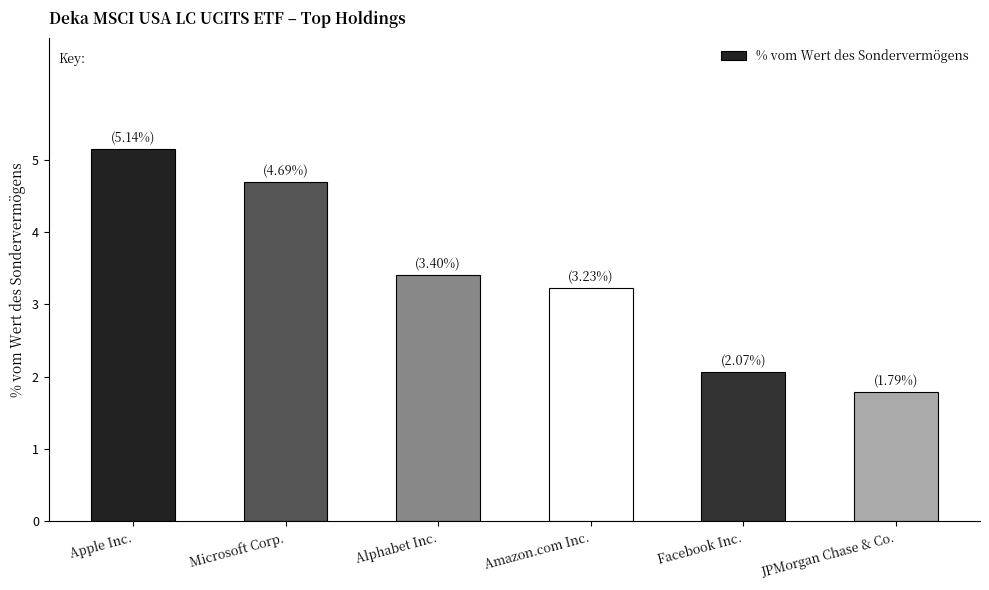

Reading left to right, what are all the values shown in this chart?

5.1	4.7	3.4	3.2	2.1	1.8